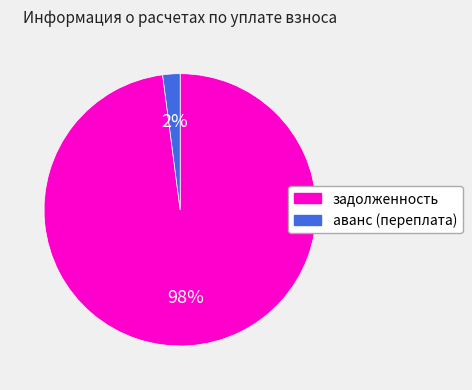

What is the majority slice?

задолженность